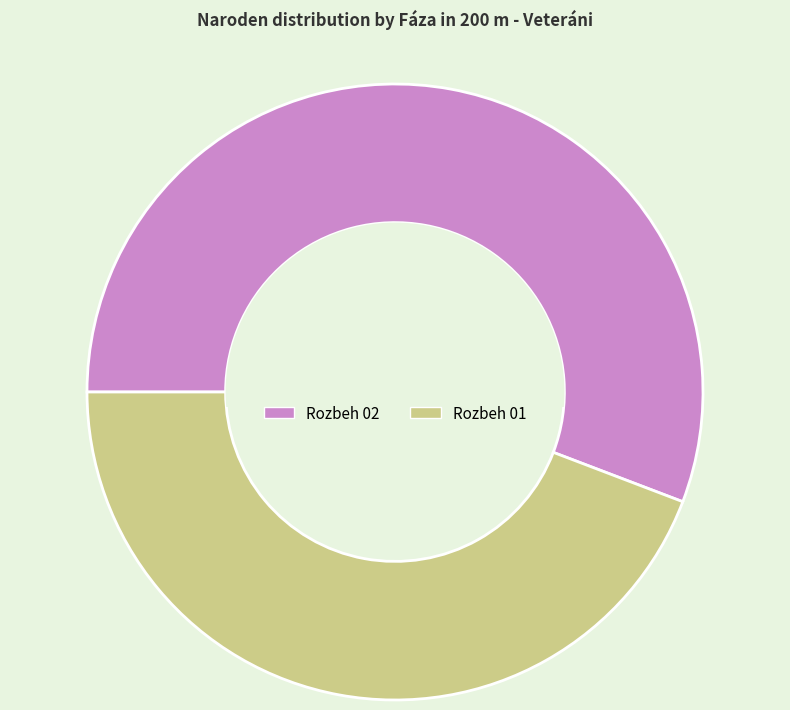

Is there a majority slice in this chart?

Yes